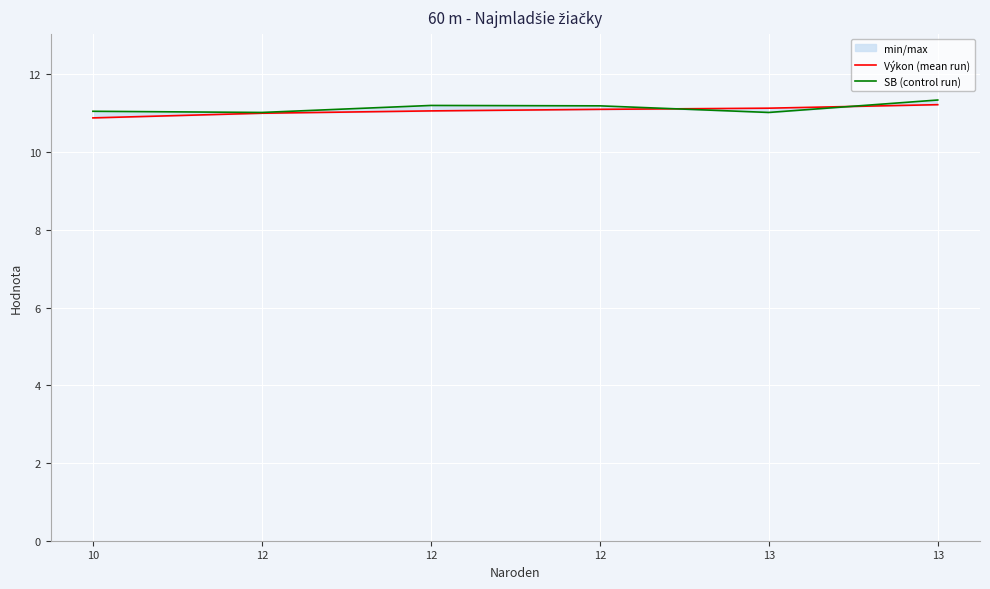

How many categories are shown in the chart?

6